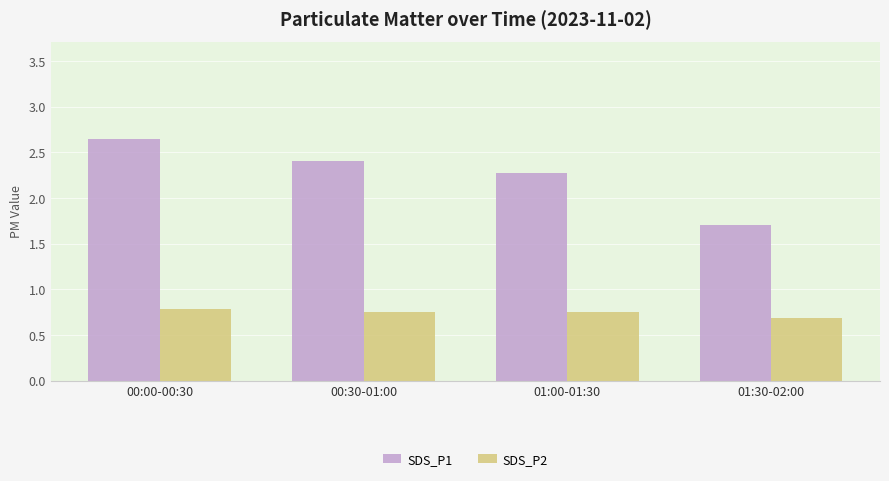

How many bars are there in total?

8